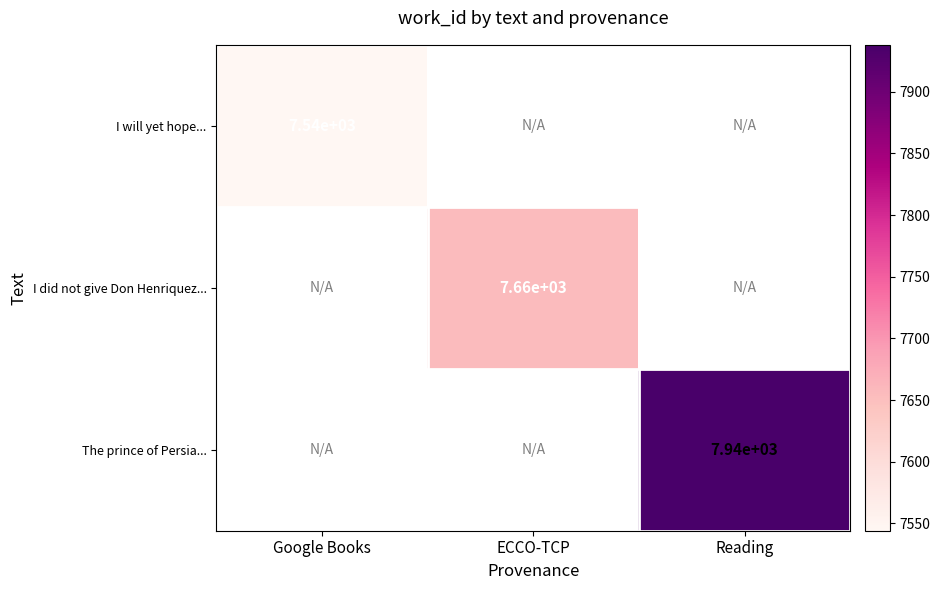

Which label corresponds to the smallest value in the chart?

Google Books